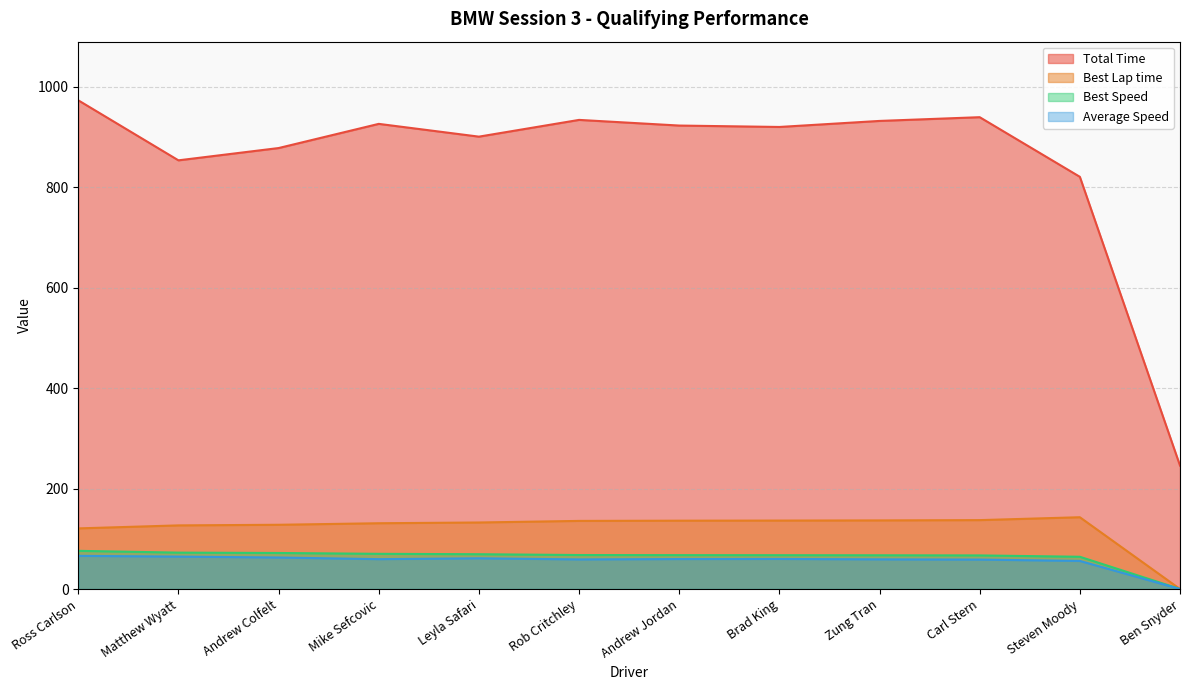

Does the chart have visible grid lines?

Yes